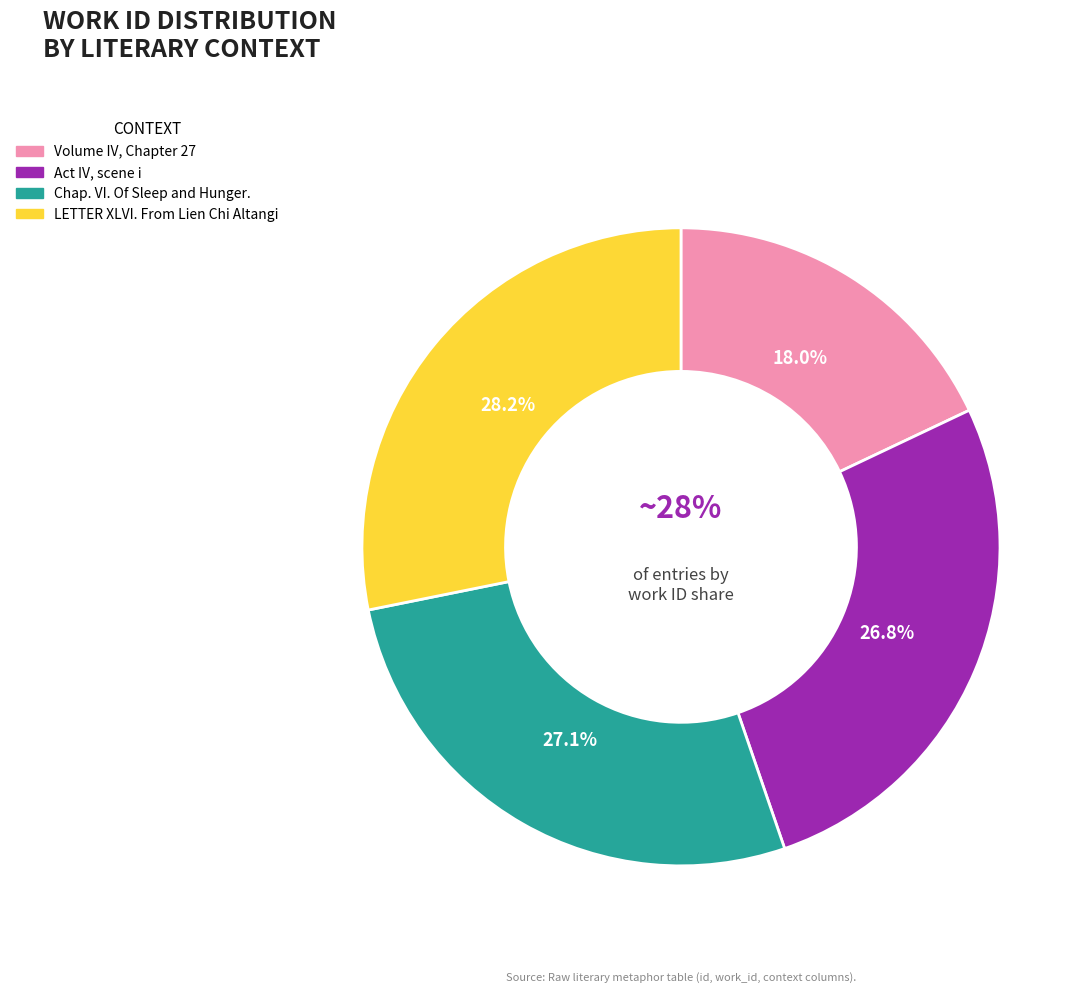

Rank the categories by value from highest to lowest.

LETTER XLVI. From Lien Chi Altangi, Chap. VI. Of Sleep and Hunger., Act IV, scene i, Volume IV, Chapter 27